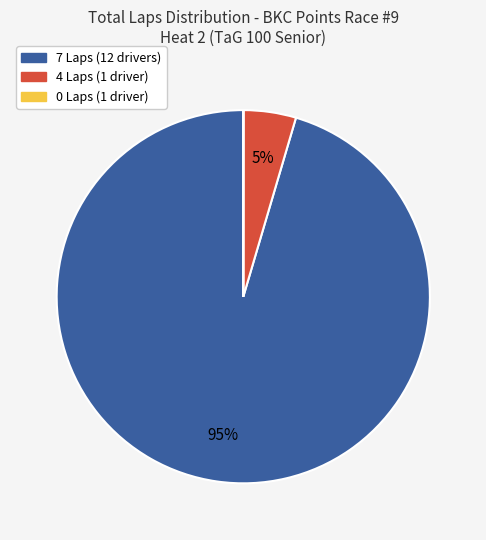

Is there any slice that represents more than half of the pie?

Yes